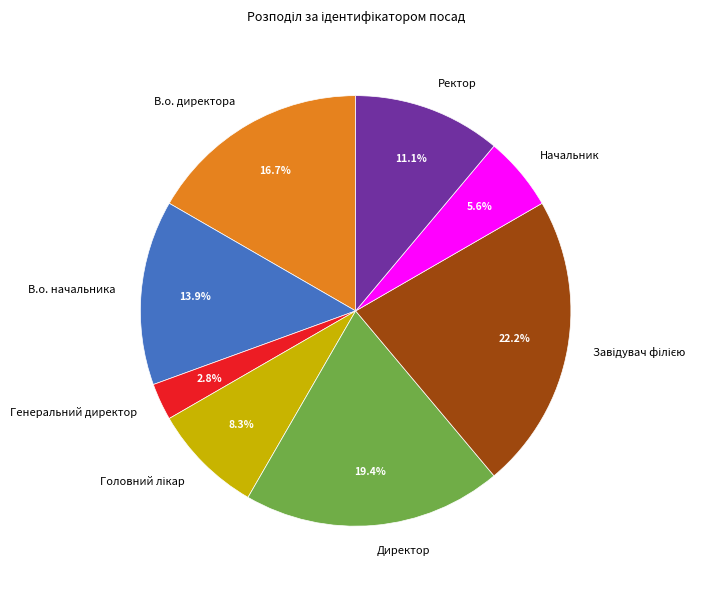

Which category has the smallest portion of the pie?

Генеральний директор